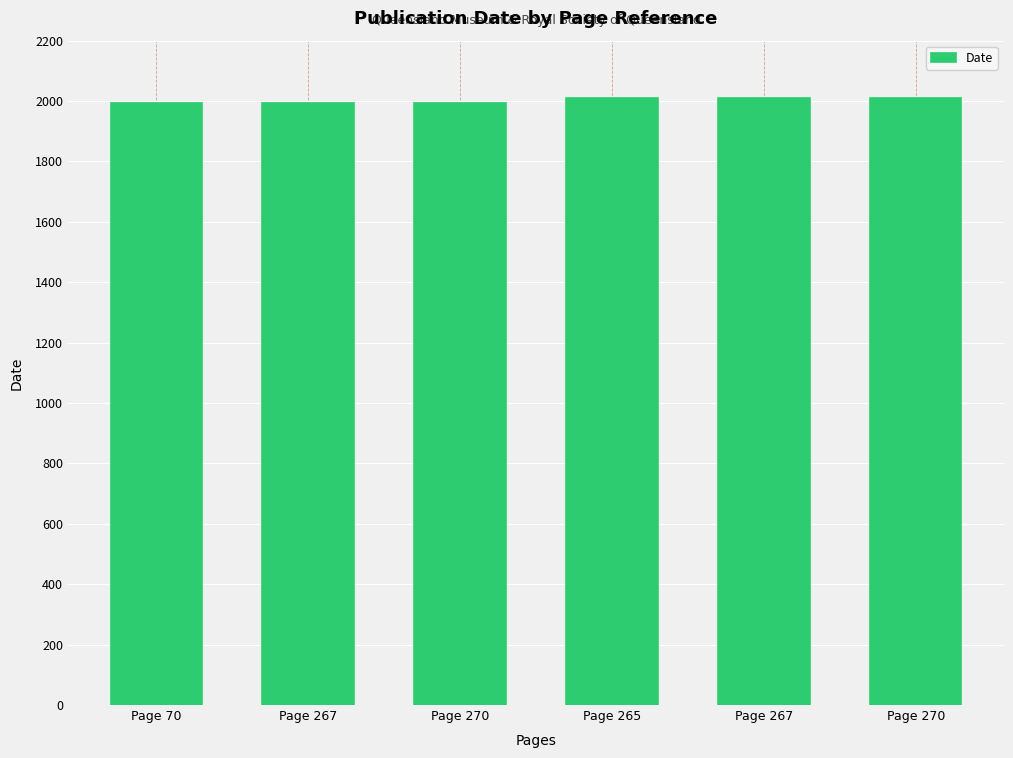

What is the value of the 1st bar from the left?

1994